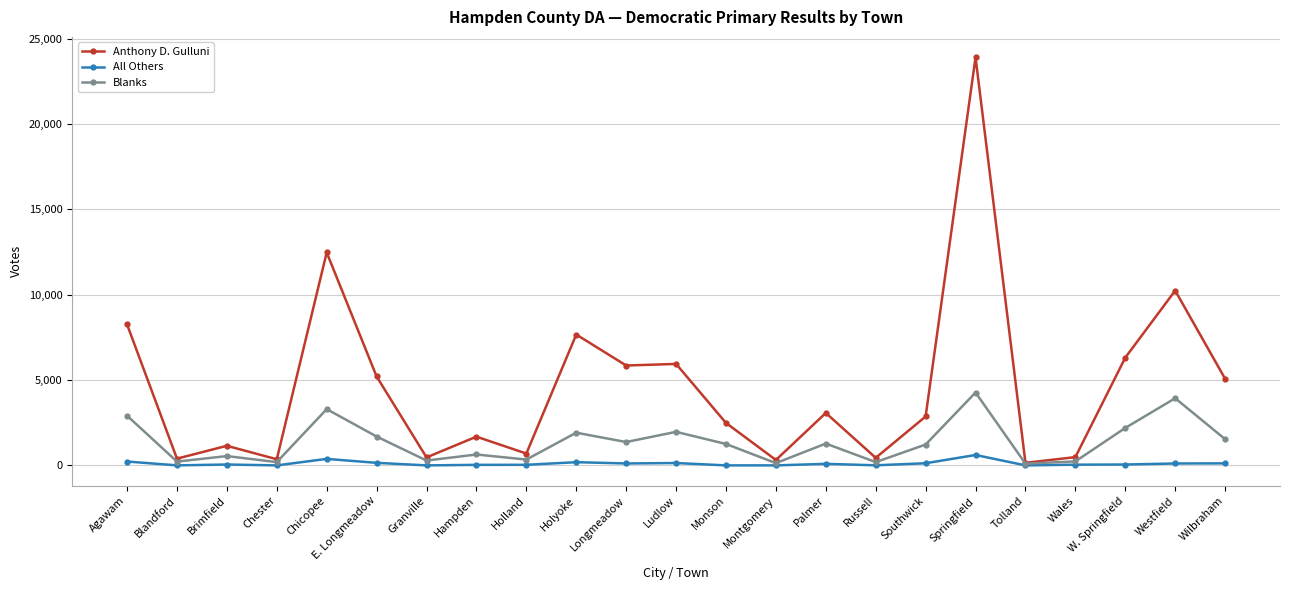

Where does the Anthony D. Gulluni series first go above 2865?

Agawam